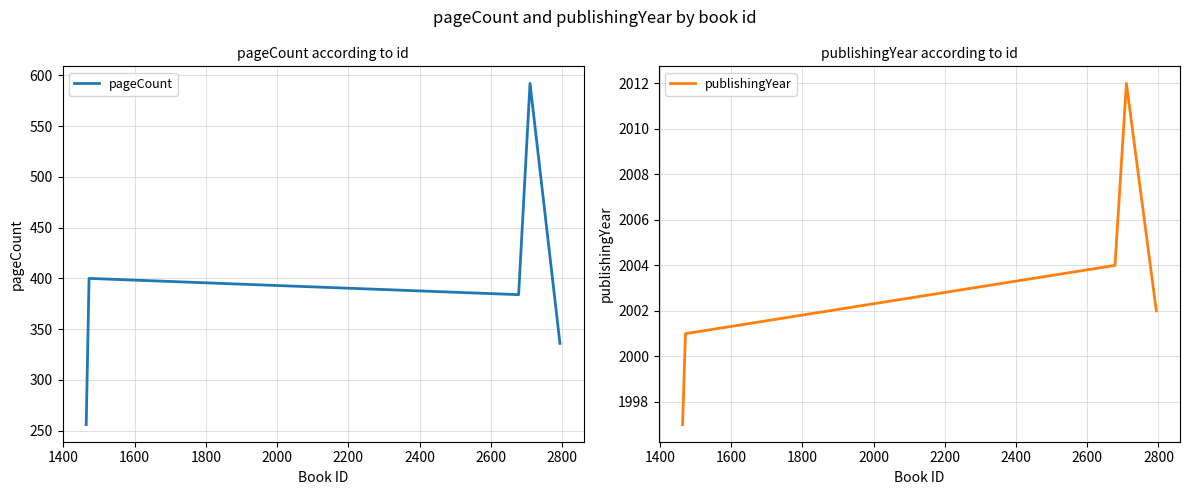

What is the value of the publishingYear point at the 3rd from the left?

2004